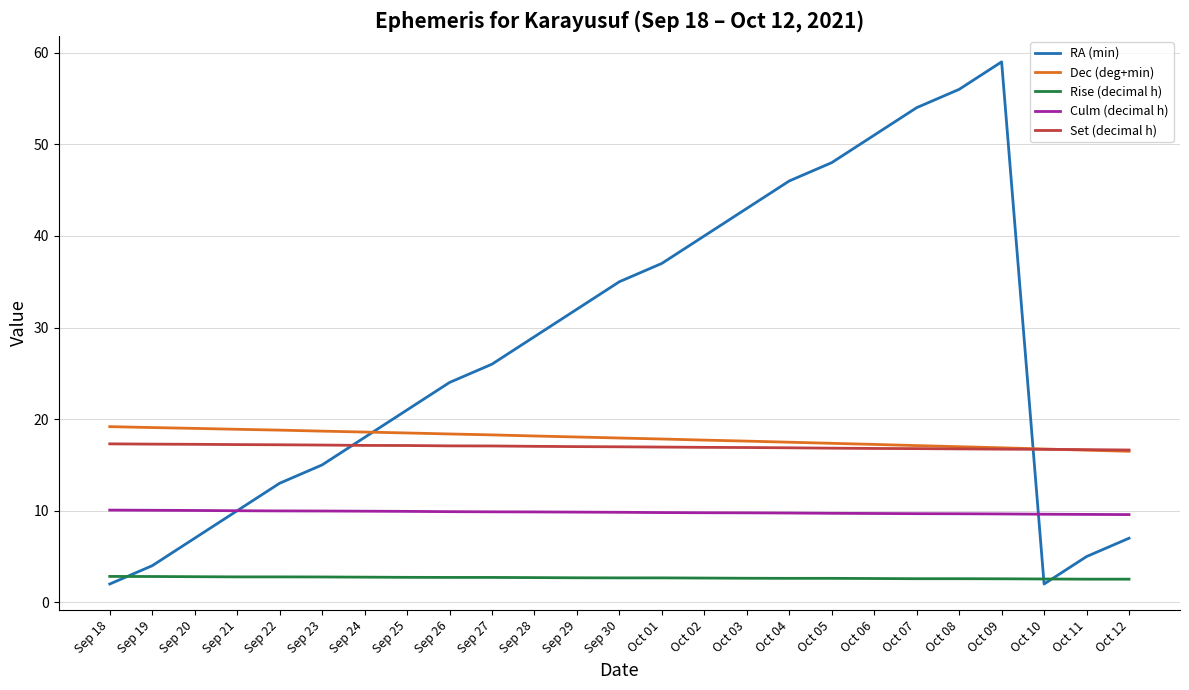

What is the minimum value for Culm (decimal h)?

9.6